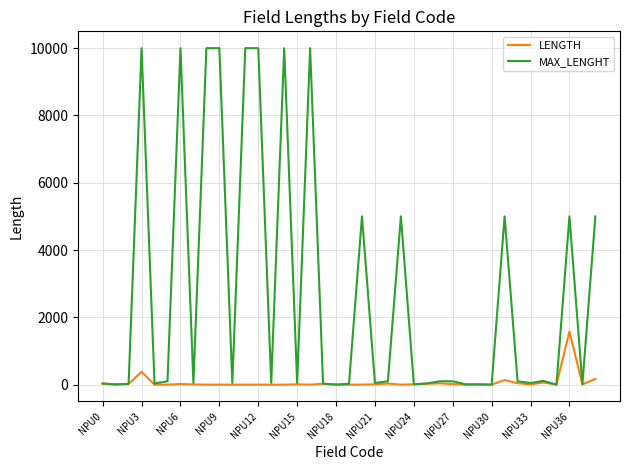

List the series in order of their overall mean, highest first.

MAX_LENGHT, LENGTH